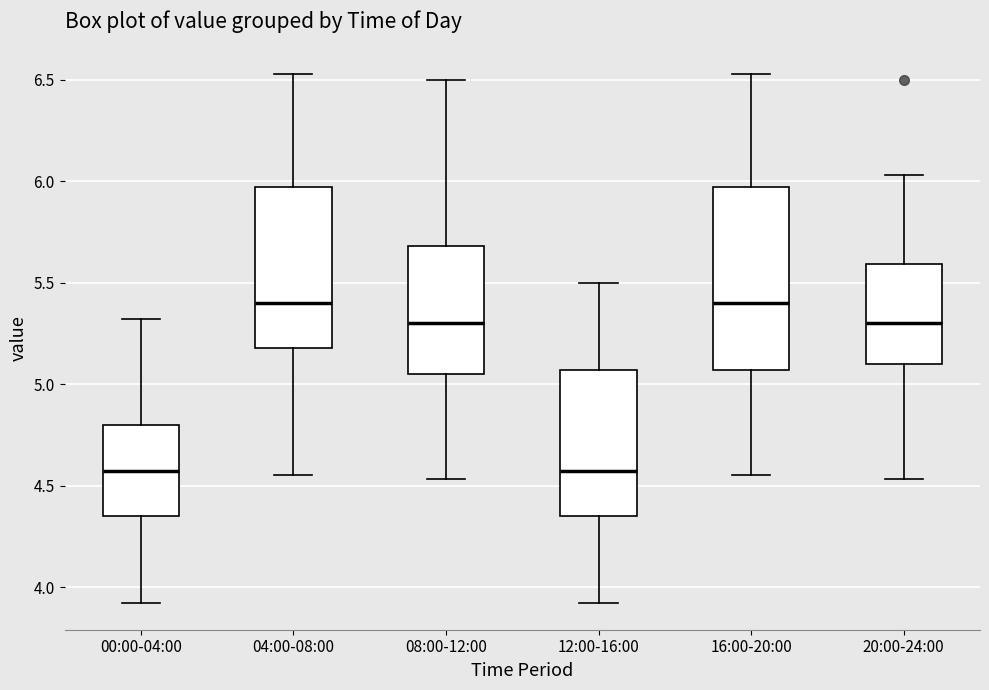

Comparing the boxes themselves (not the whiskers), which one is the tallest?

16:00-20:00